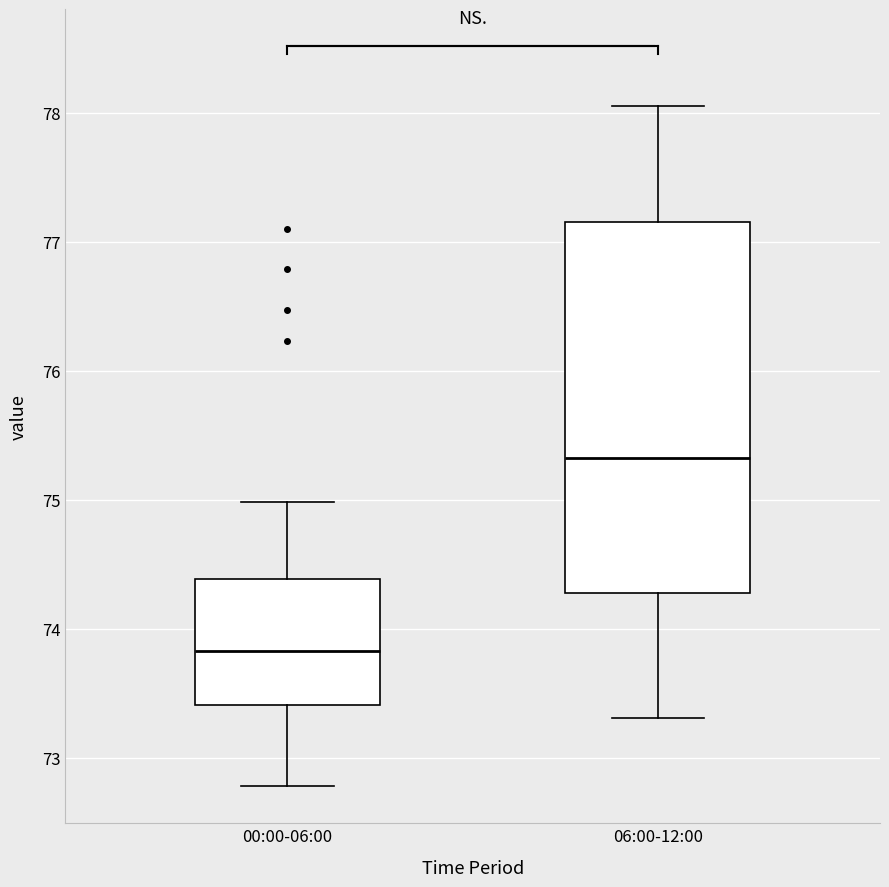

Where is the lower edge of the box for 06:00-12:00 on the y-axis? The values are not printed on the chart, so give them approximately, as read against the axis.

74.3